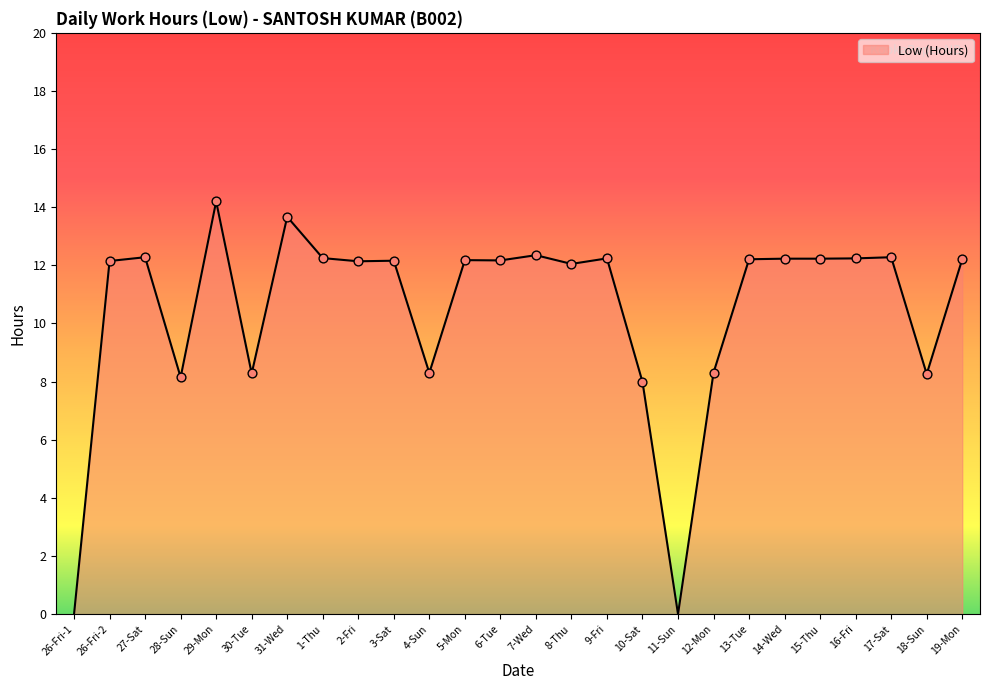

Which has a higher value, 31-Wed or 3-Sat?

31-Wed